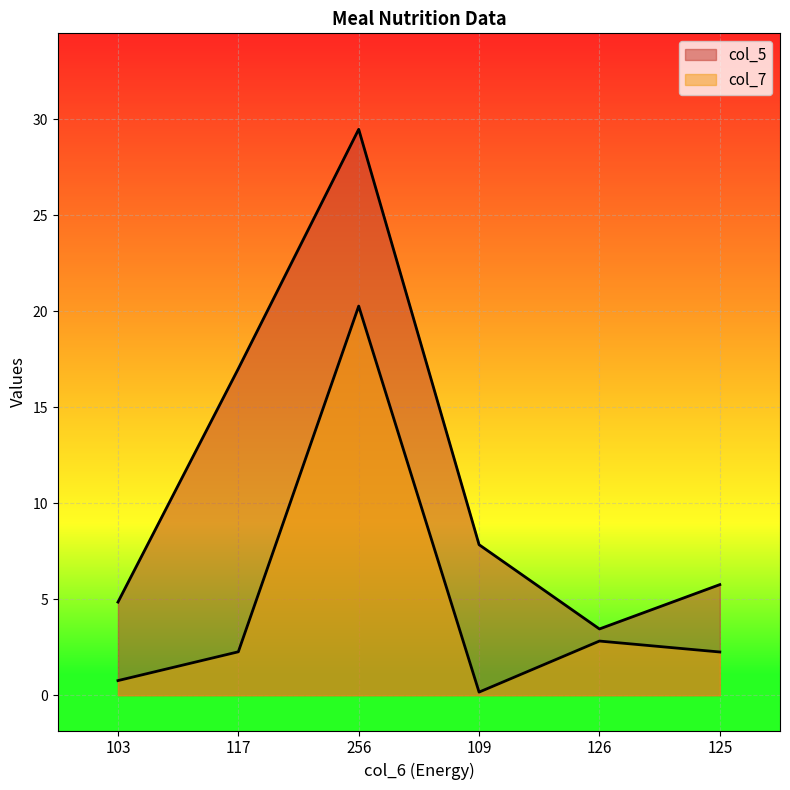

Rank the series at 103 from lowest to highest value.

col_7, col_5